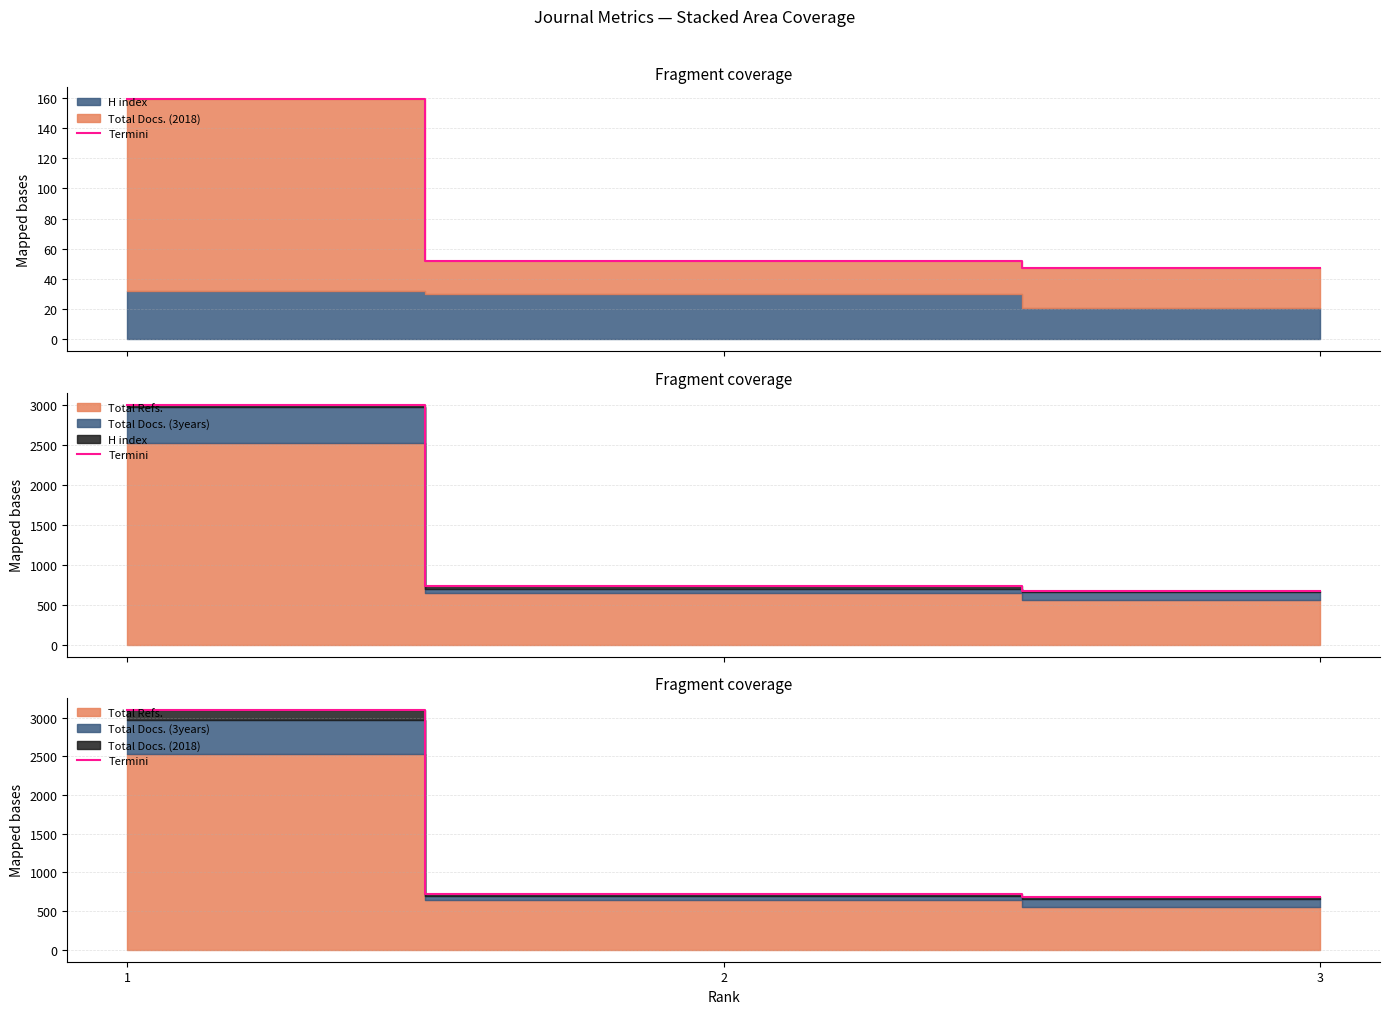

Reading left to right, extract all data points from this chart.

3101	719	678